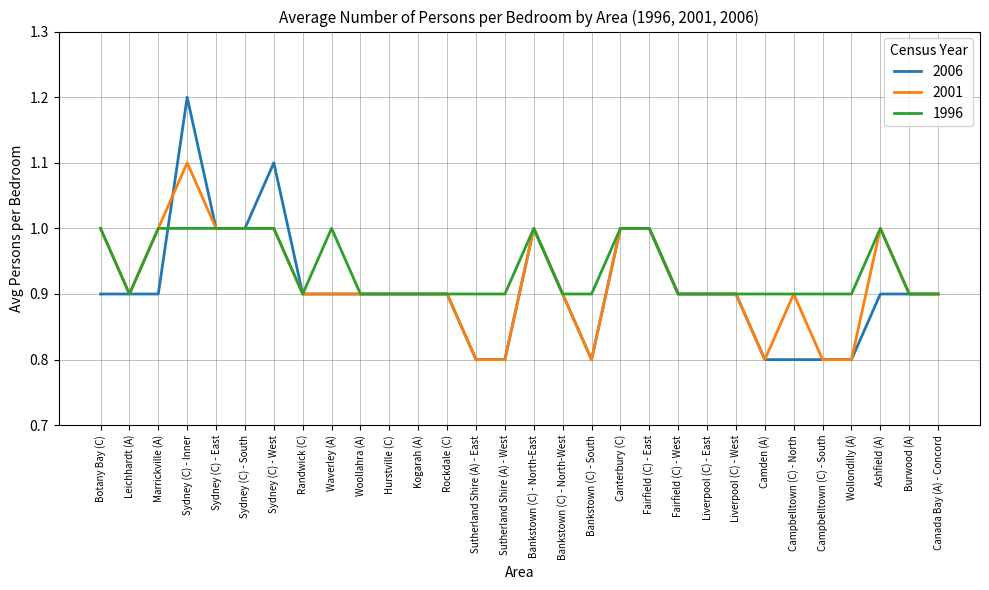

What value does the 2001 series have at Botany Bay (C)?

1.0